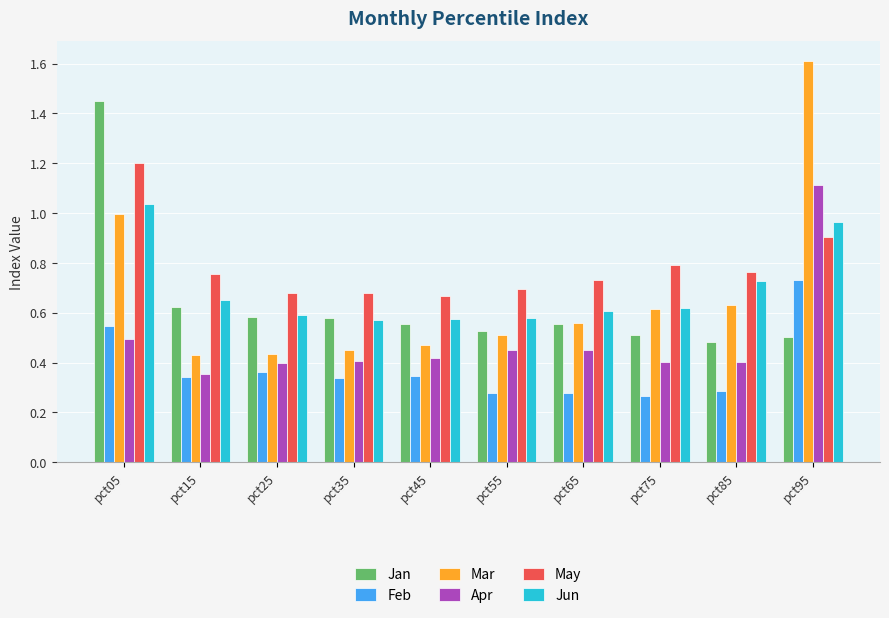

Is the value of Apr at pct15 greater than the value of Mar at pct85?

No